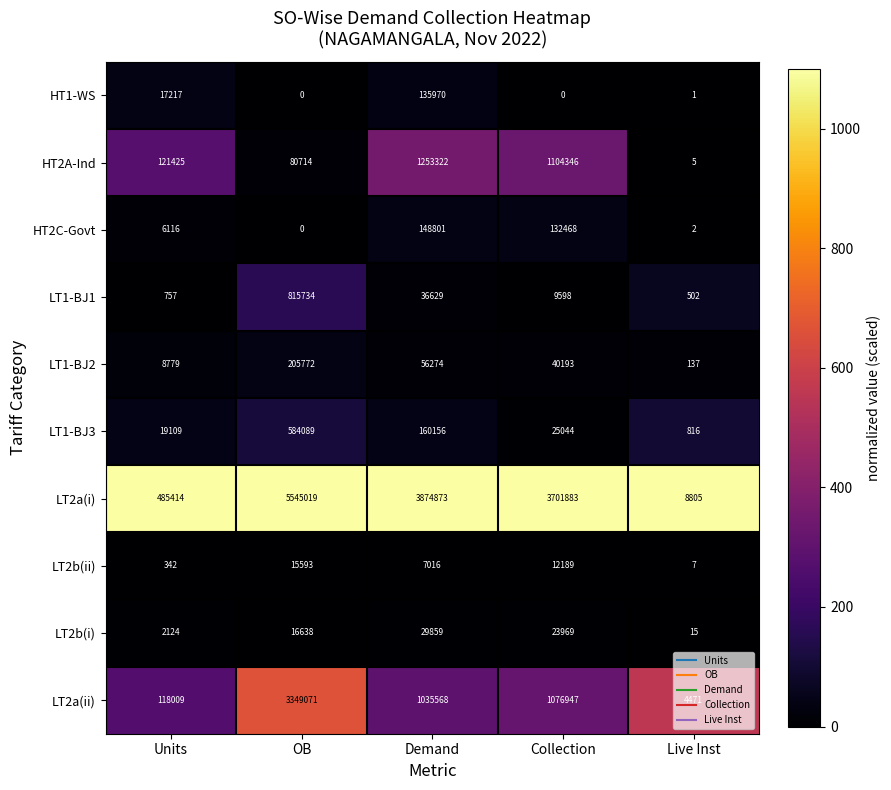

Rank the series by their maximum value, from highest to lowest.

LT2a(i), LT2a(ii), HT2A-Ind, LT1-BJ1, LT1-BJ3, LT1-BJ2, HT2C-Govt, HT1-WS, LT2b(i), LT2b(ii)